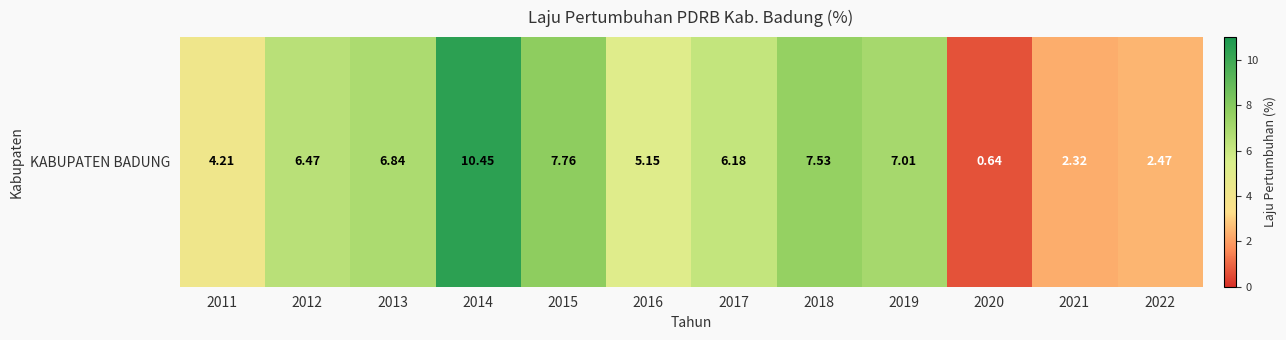

What is the approximate value at 2021?

2.3